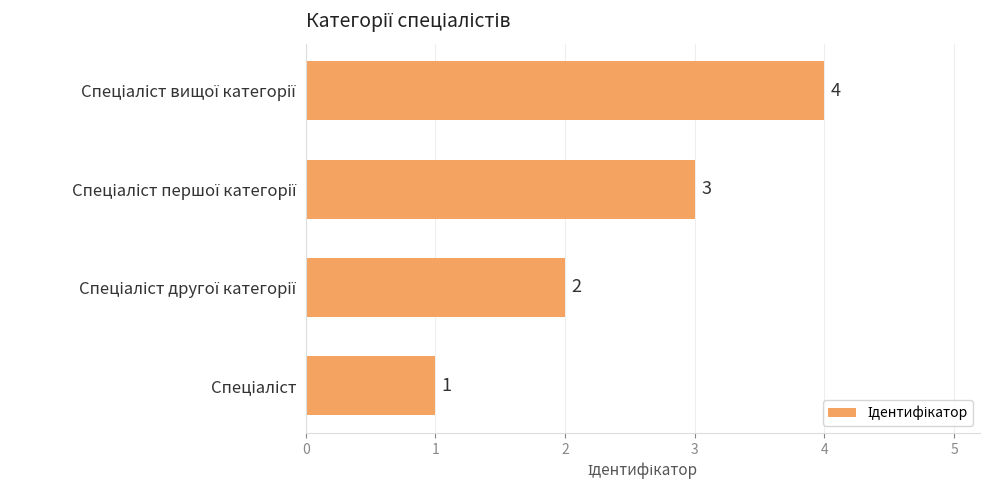

How many data points are less than 3?

2